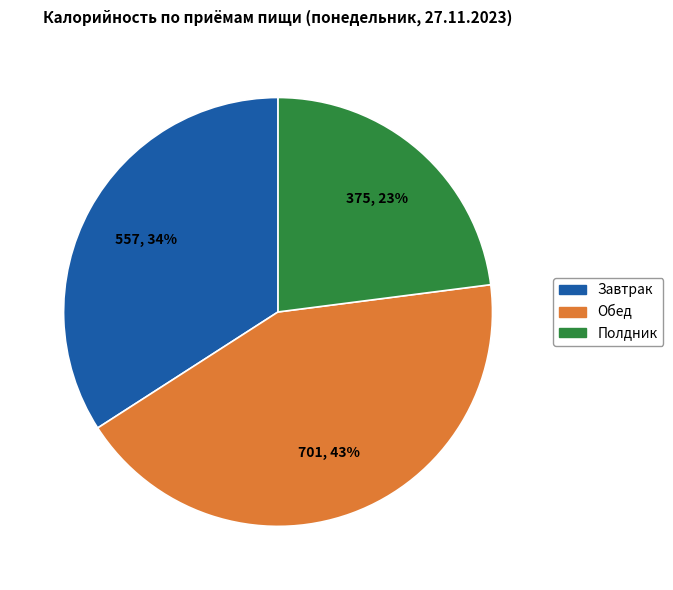

To the nearest percent, what portion does Полдник represent?

23%